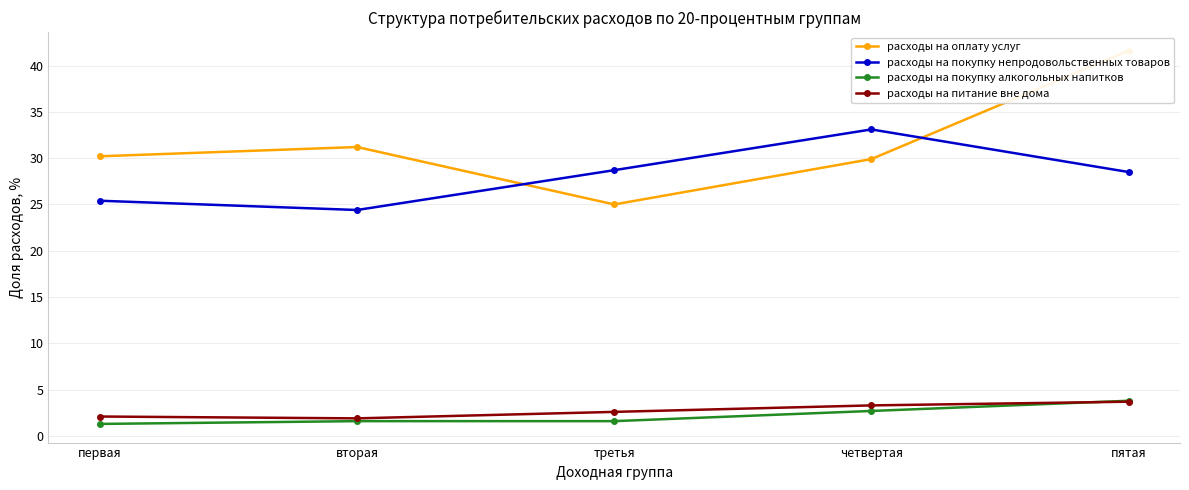

What is the total value across all series at пятая?

77.6